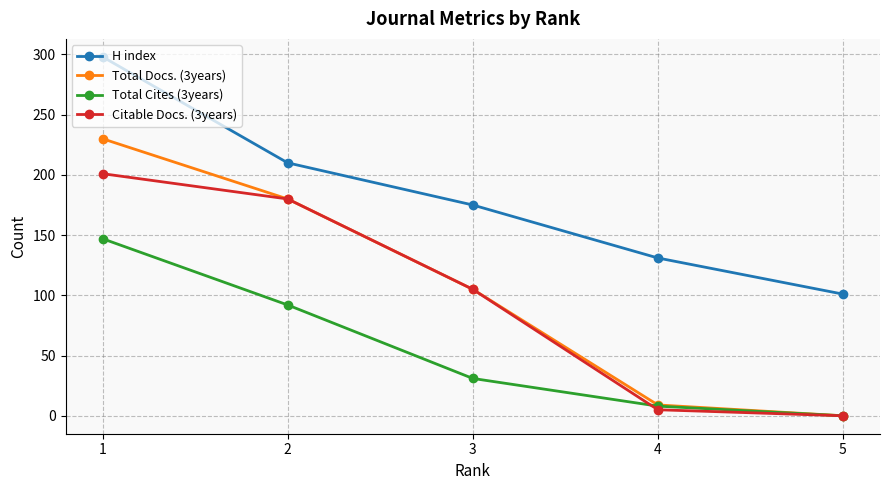

Is it true that Total Docs. (3years) equals 4 at 4?

False